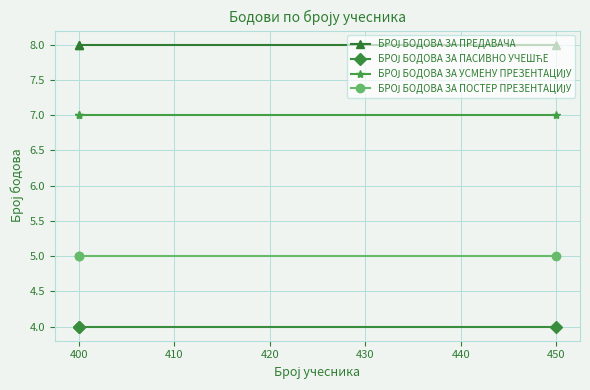

How many lines are shown in the chart?

4